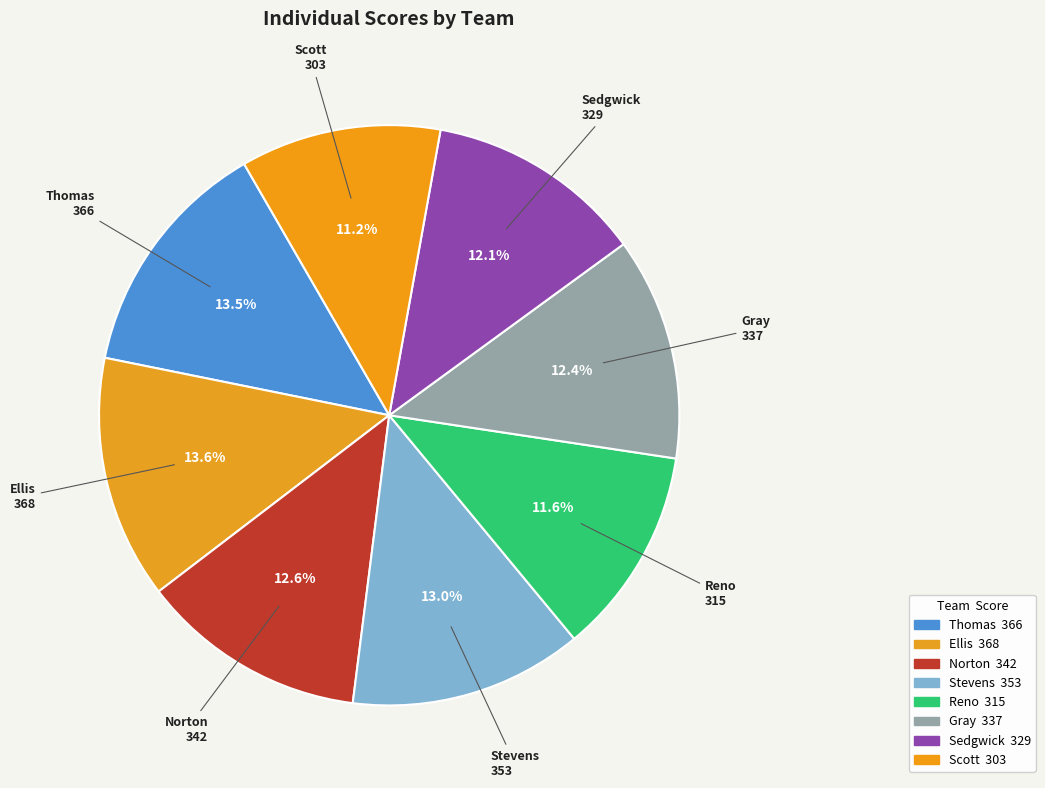

Does Norton account for over 50% of the chart?

No